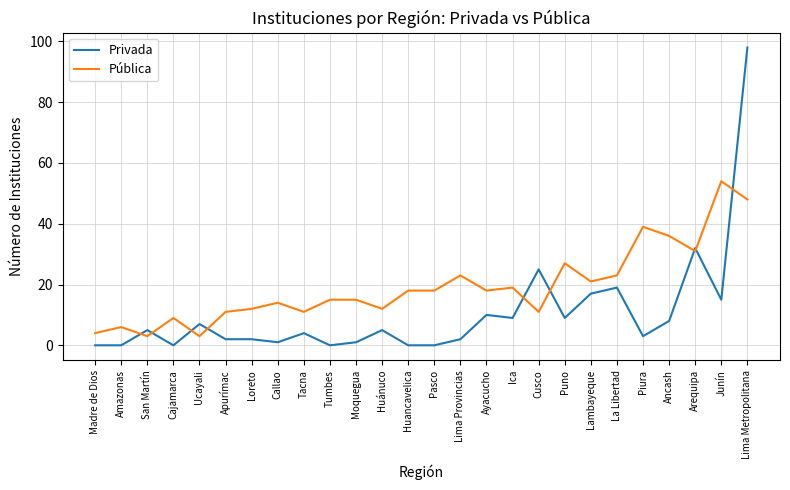

What is the difference between the Privada values at Apurímac and Madre de Dios?

2